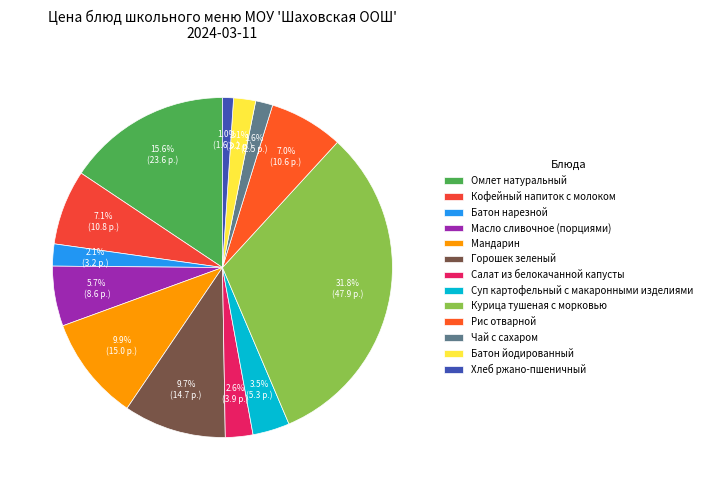

How many slices are in this pie chart?

13